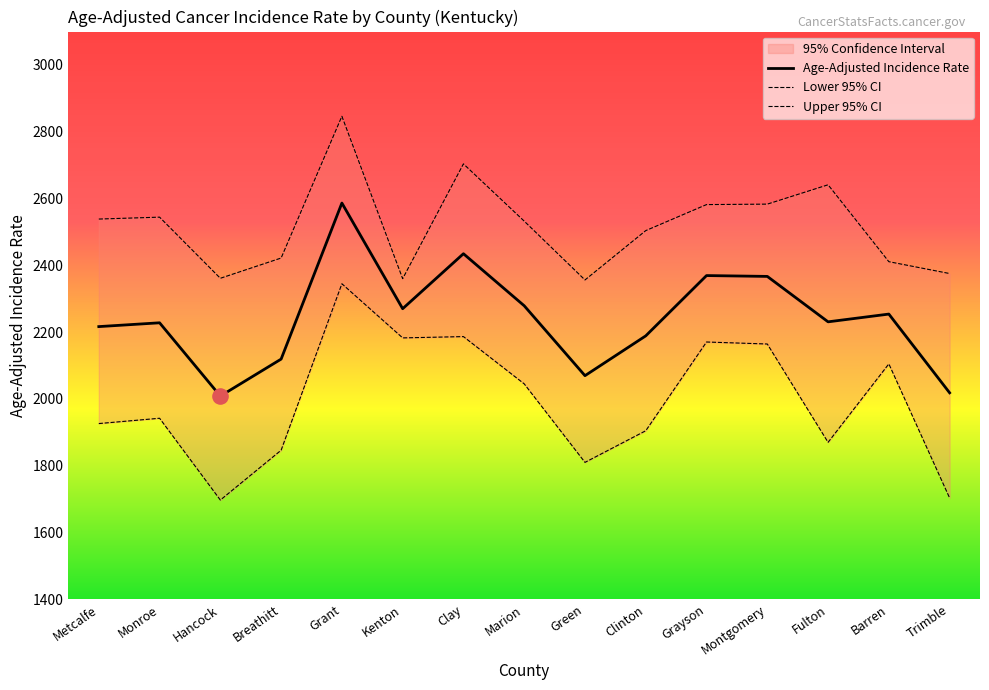

Which series has the largest Y range (max minus min)?

Lower 95% CI